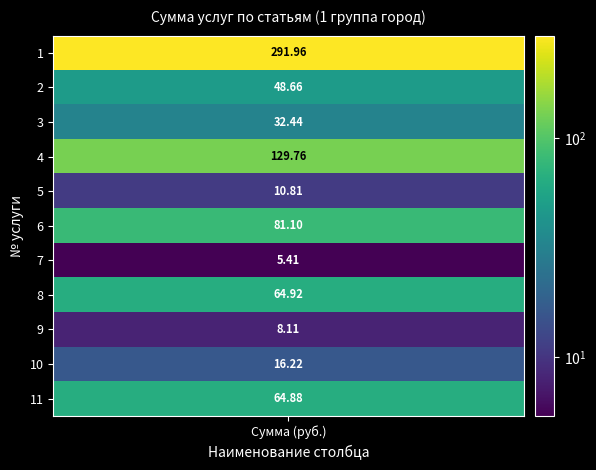

What value does the data have at 9?

8.1